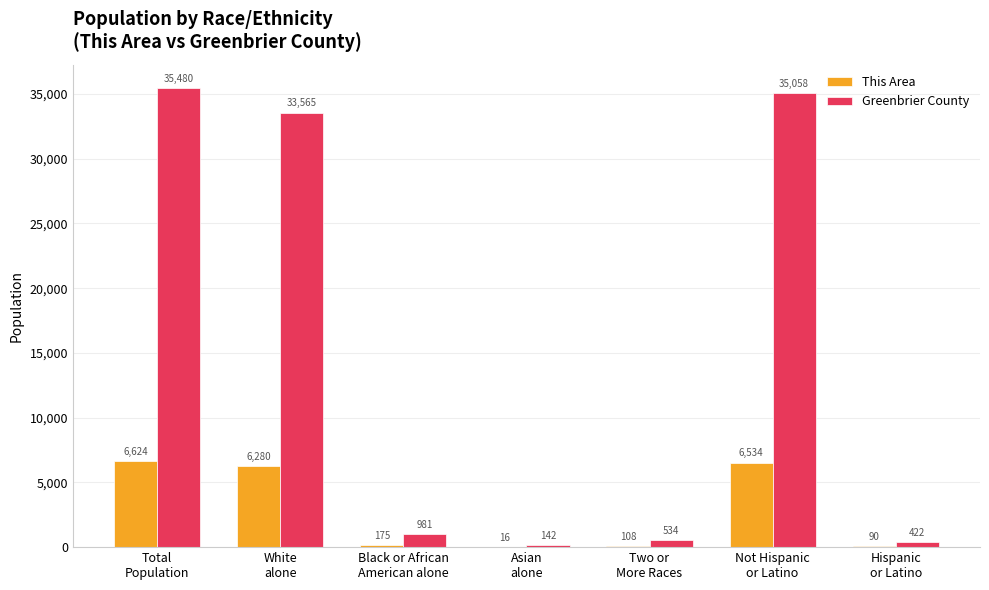

Reading left to right, extract all data points from this chart.

This Area: 6624	6280	175	16	108	6534	90
Greenbrier County: 35480	33565	981	142	534	35058	422